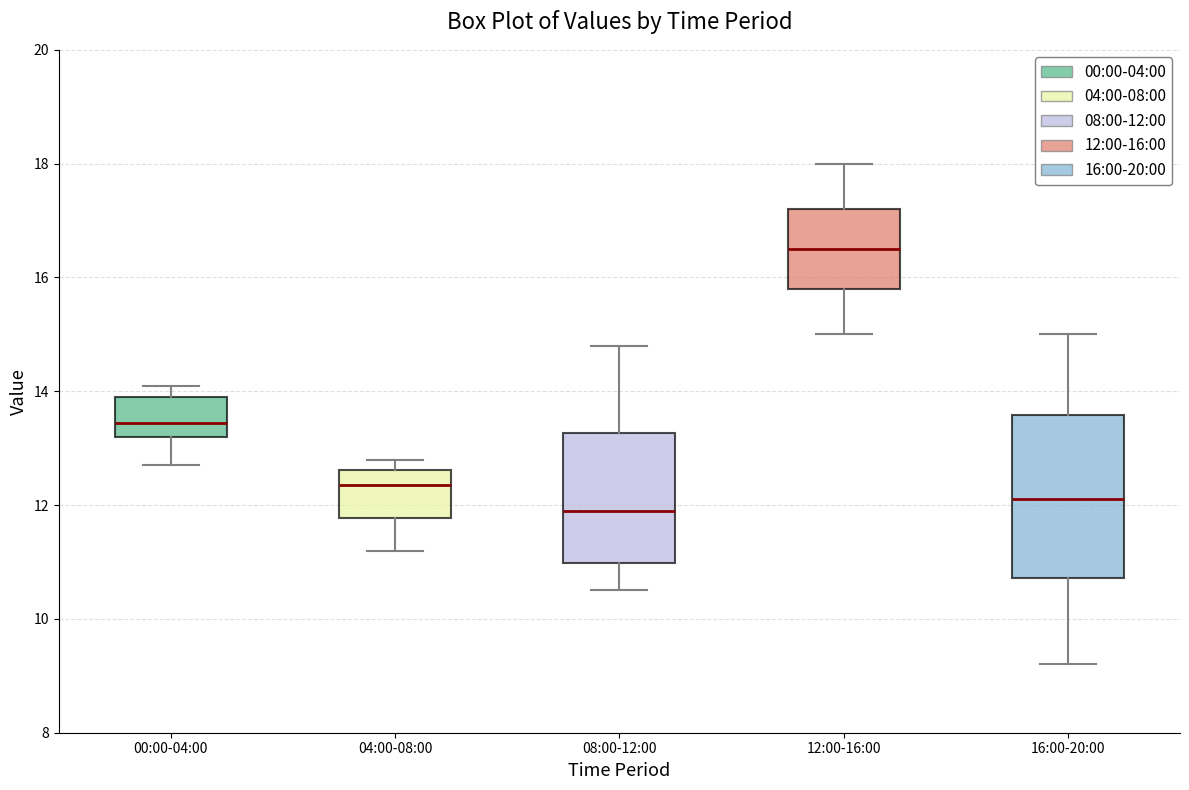

Reading left to right, read every box against the y-axis: the position of its median line, the range the box covers, and the ends of its whiskers. The values are not printed on the chart, so give them approximately, as read against the axis.

00:00-04:00: median 13.4, box 13.2 to 14.0, whiskers 12.8 to 14.2
04:00-08:00: median 12.4, box 11.8 to 12.6, whiskers 11.2 to 12.8
08:00-12:00: median 12.0, box 11.0 to 13.2, whiskers 10.6 to 14.8
12:00-16:00: median 16.6, box 15.8 to 17.2, whiskers 15.0 to 18.0
16:00-20:00: median 12.2, box 10.8 to 13.6, whiskers 9.2 to 15.0